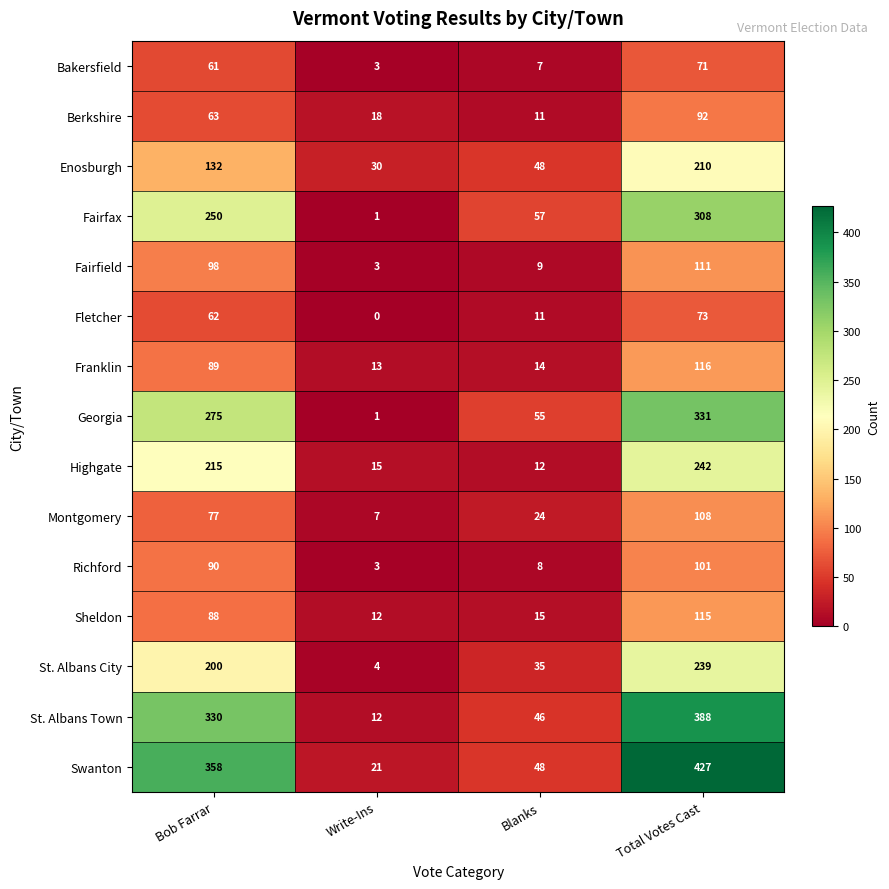

At which category is the sum across all series the highest?

Total Votes Cast